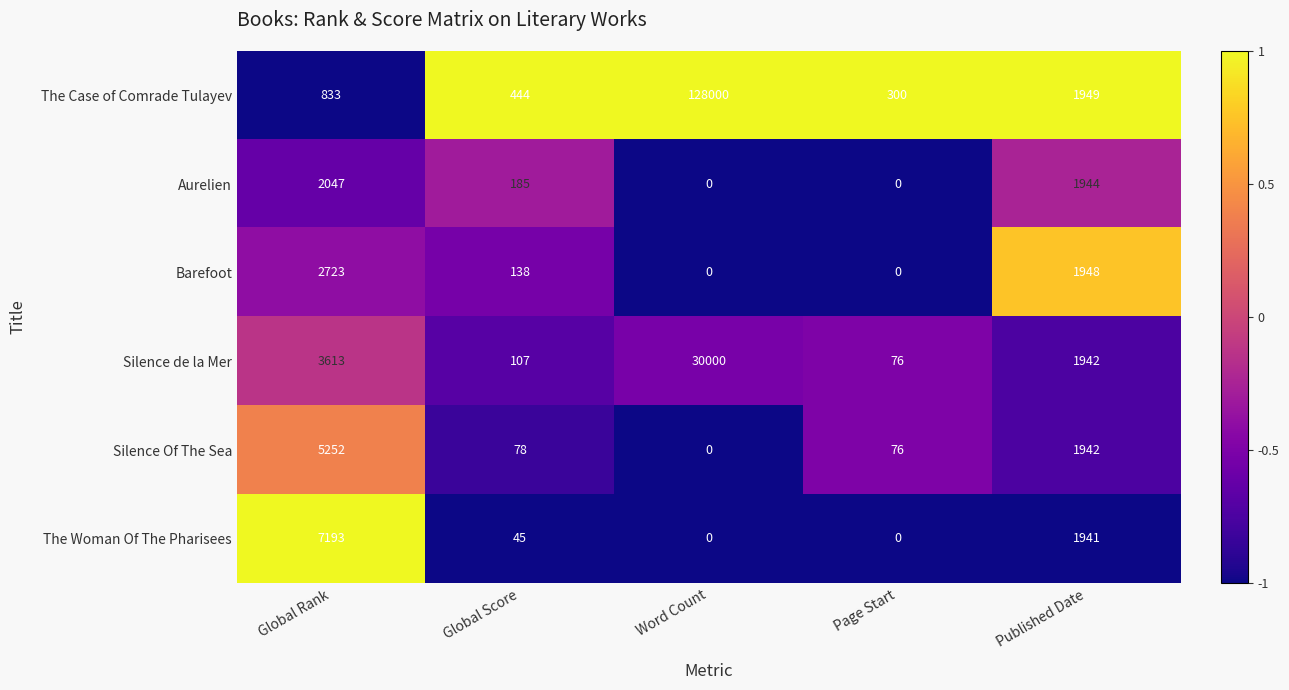

Reading left to right, transcribe all the data shown in this chart.

The Case of Comrade Tulayev: 833	444	128000	300	1949
Aurelien: 2047	185	0	0	1944
Barefoot: 2723	138	0	0	1948
Silence de la Mer: 3613	107	30000	76	1942
Silence Of The Sea: 5252	78	0	76	1942
The Woman Of The Pharisees: 7193	45	0	0	1941